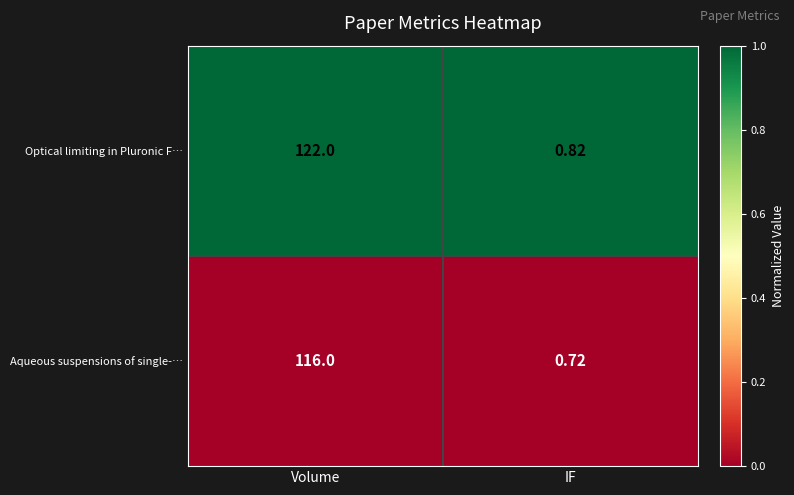

At which category does the chart reach its minimum across all series?

IF